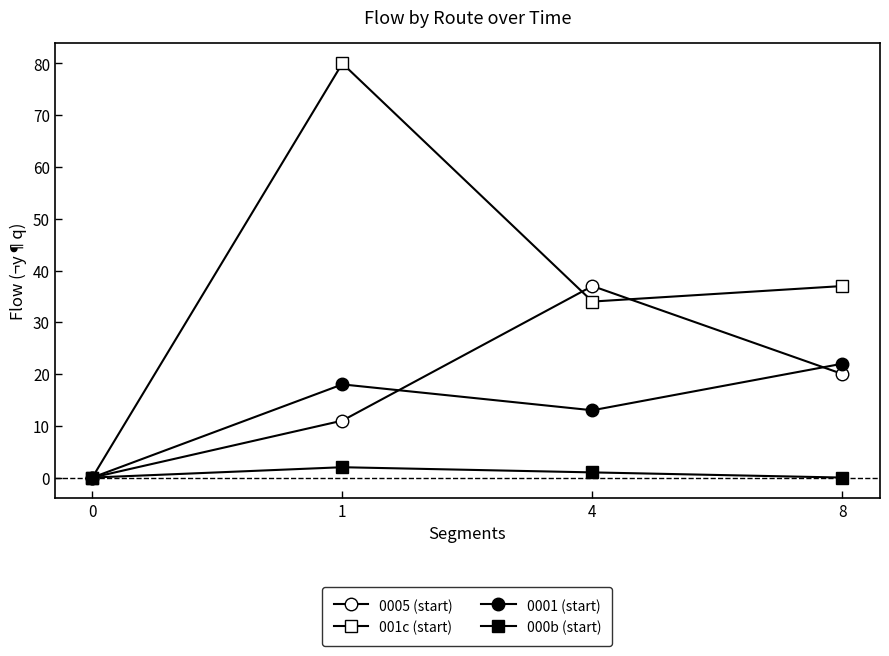

How many interior local peaks does the 000b (start) series have?

1